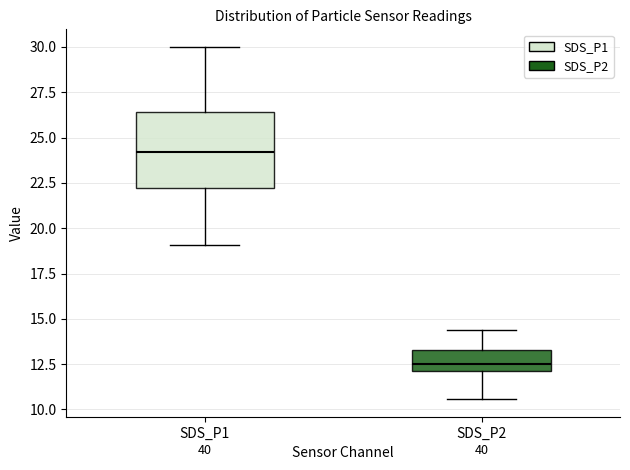

Reading left to right, transcribe this box plot: for each box, give where its median line is, the range the box spans, and where its two whiskers end, as read against the y-axis. The values are not printed on the chart, so give them approximately, as read against the axis.

SDS_P1: median 24.0, box 22.0 to 26.5, whiskers 19.0 to 30.0
SDS_P2: median 12.5, box 12.0 to 13.5, whiskers 10.5 to 14.5